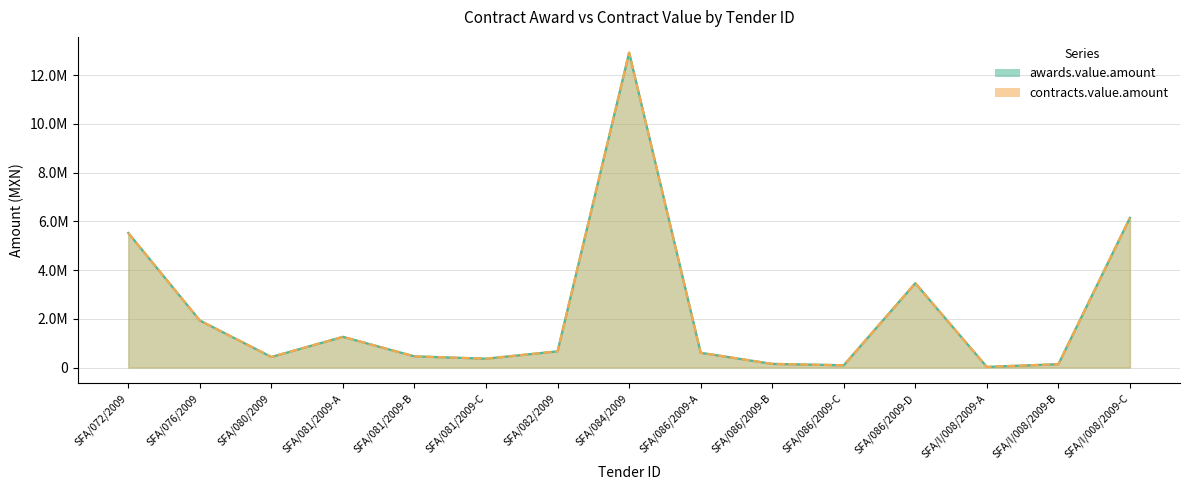

How many interior local peaks does the contracts.value.amount series have?

3